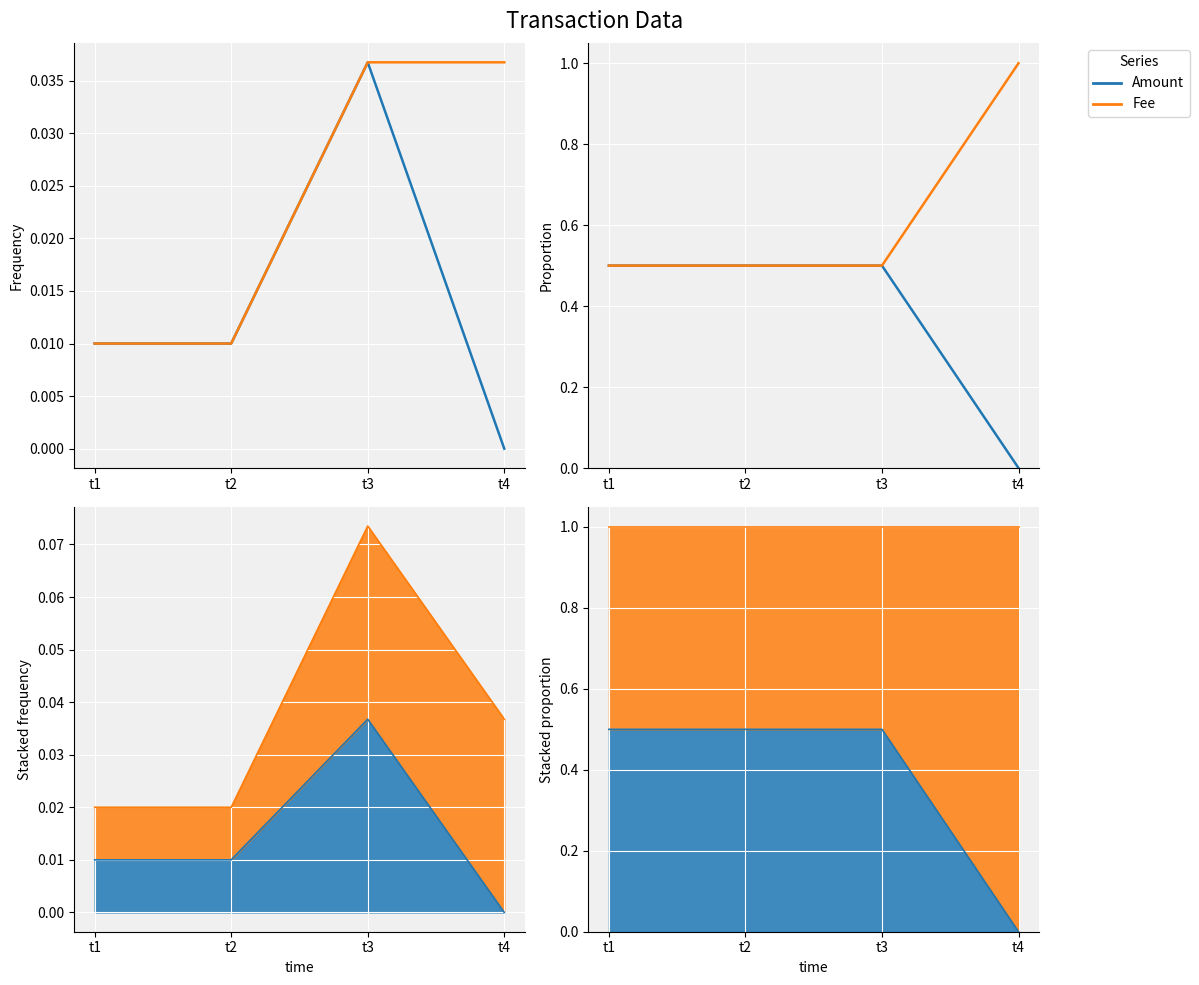

At t1, list the series in order from largest to smallest.

Amount, Fee